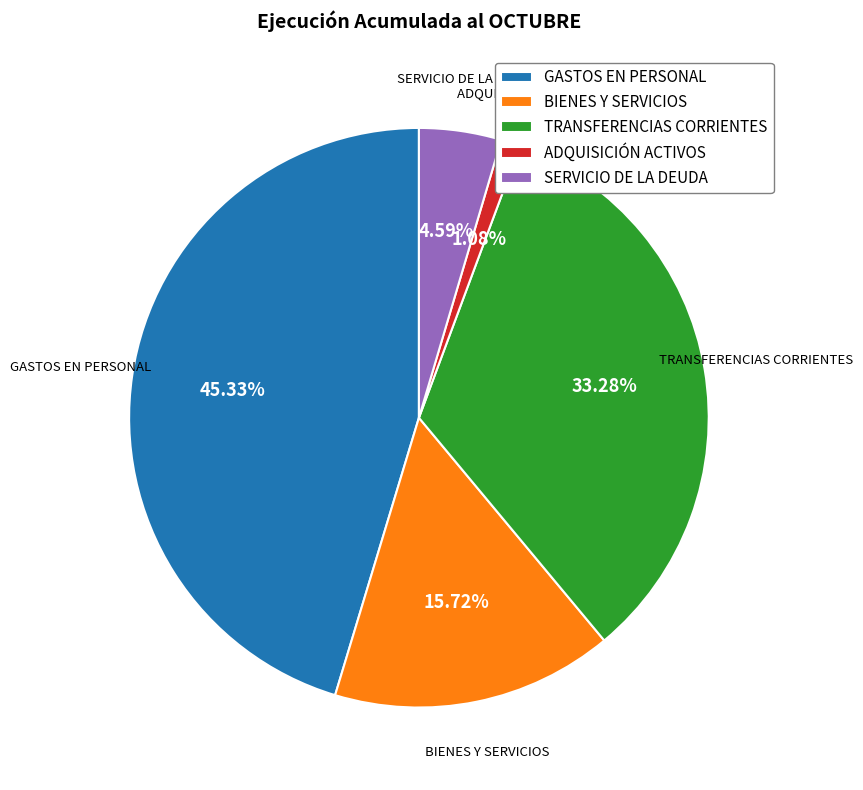

How many segments does this pie chart have?

5